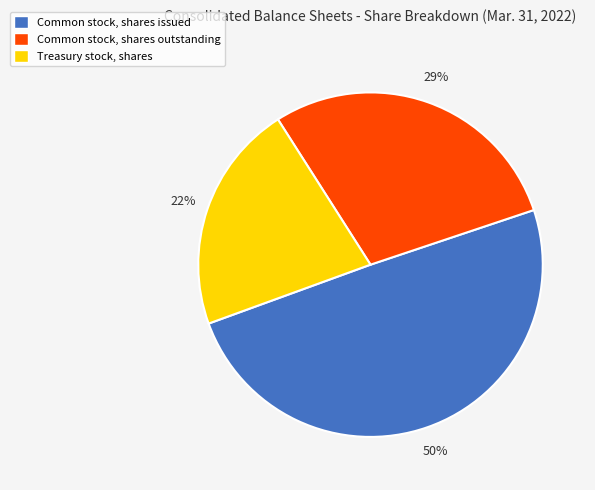

Is it true that Common stock, shares outstanding is 16% of the pie?

False